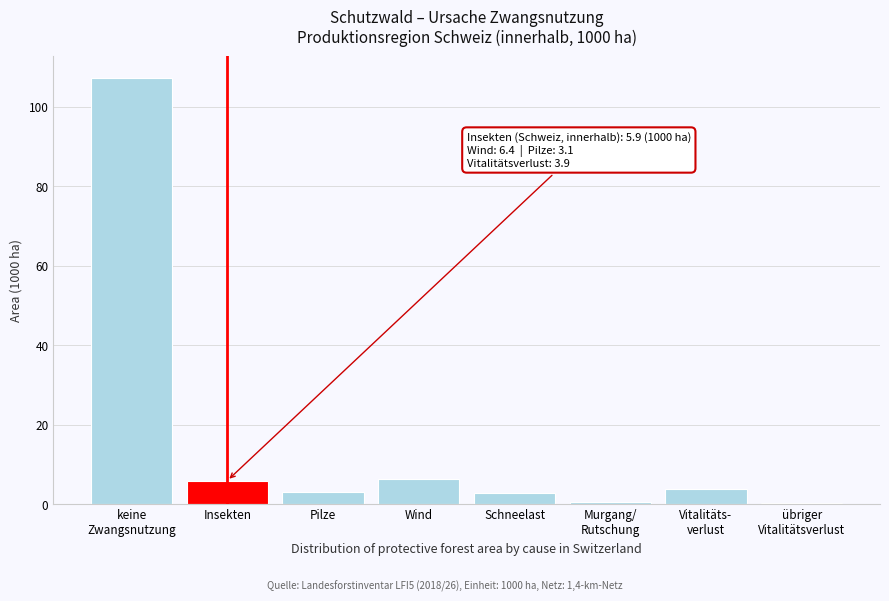

Between Wind and Schneelast, which is larger?

Wind